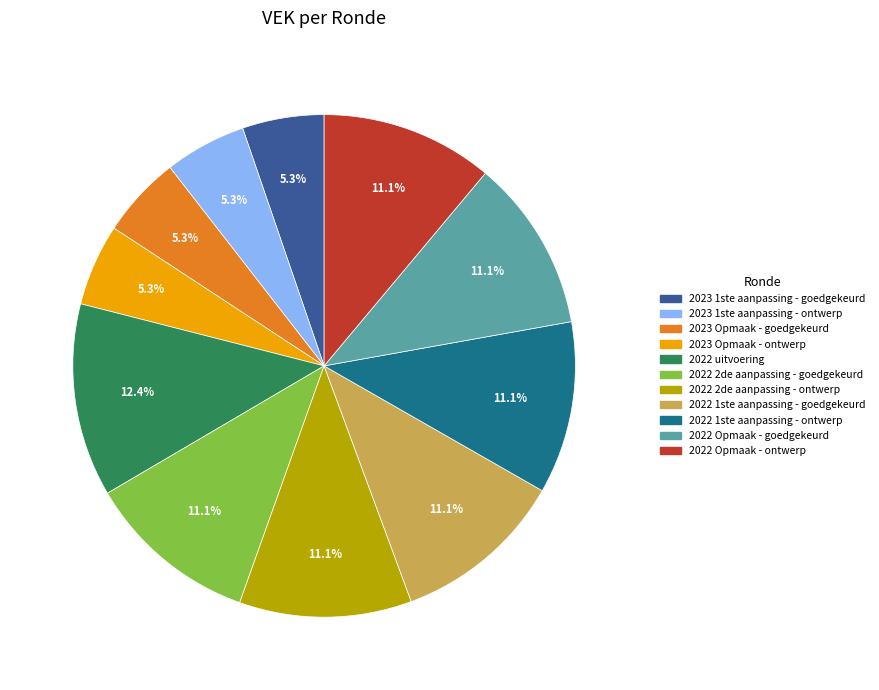

Which slice is the largest?

2022 uitvoering